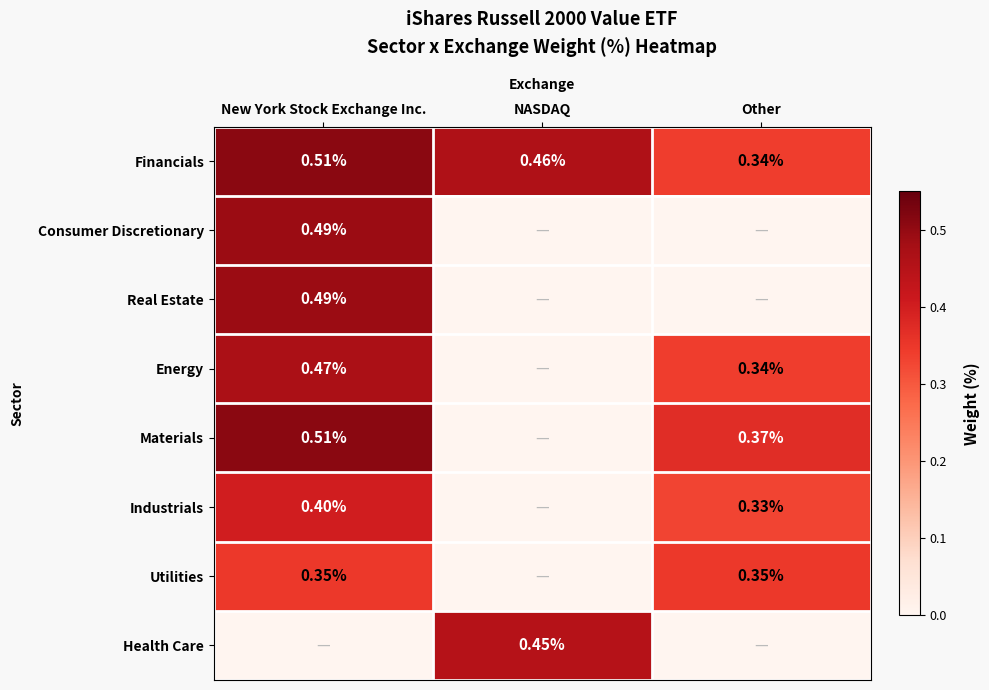

Is the value of Energy at New York Stock Exchange Inc. greater than the value of Consumer Discretionary at New York Stock Exchange Inc.?

No